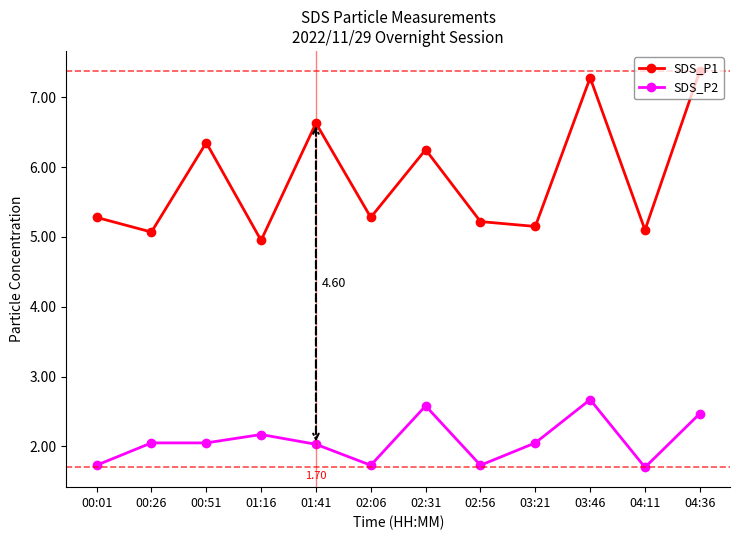

Rank the series by their average value, from lowest to highest.

SDS_P2, SDS_P1